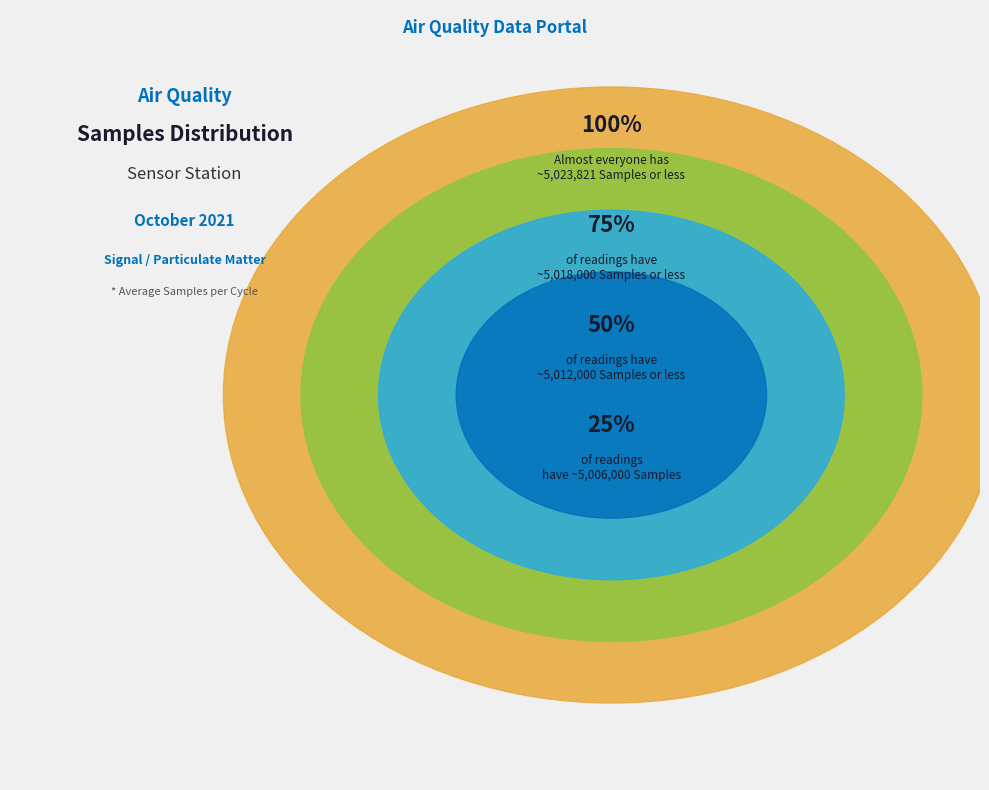

True or false: 9 accounts for 14% of the total.

False